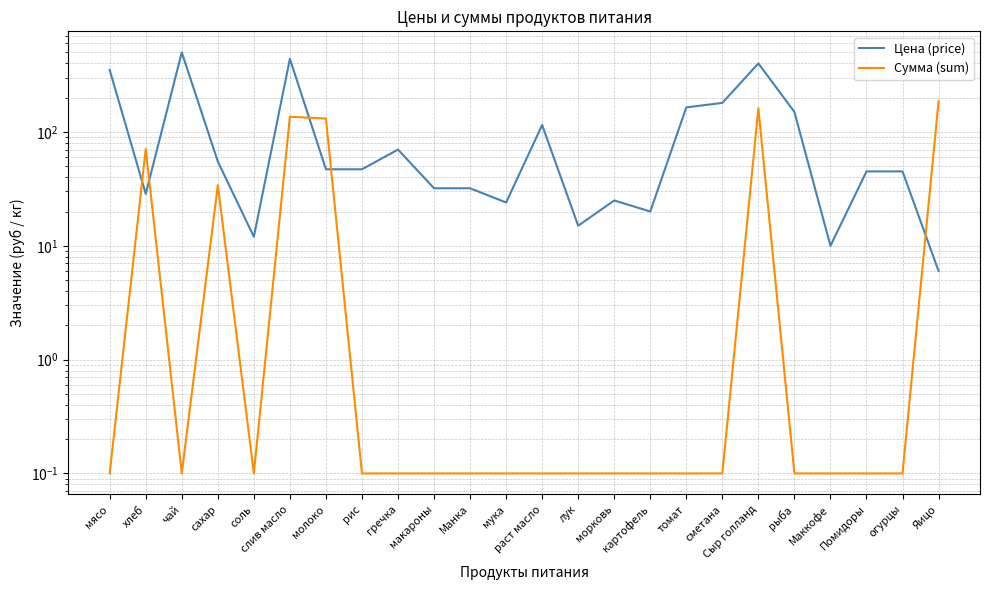

How many distinct data groups are displayed?

2